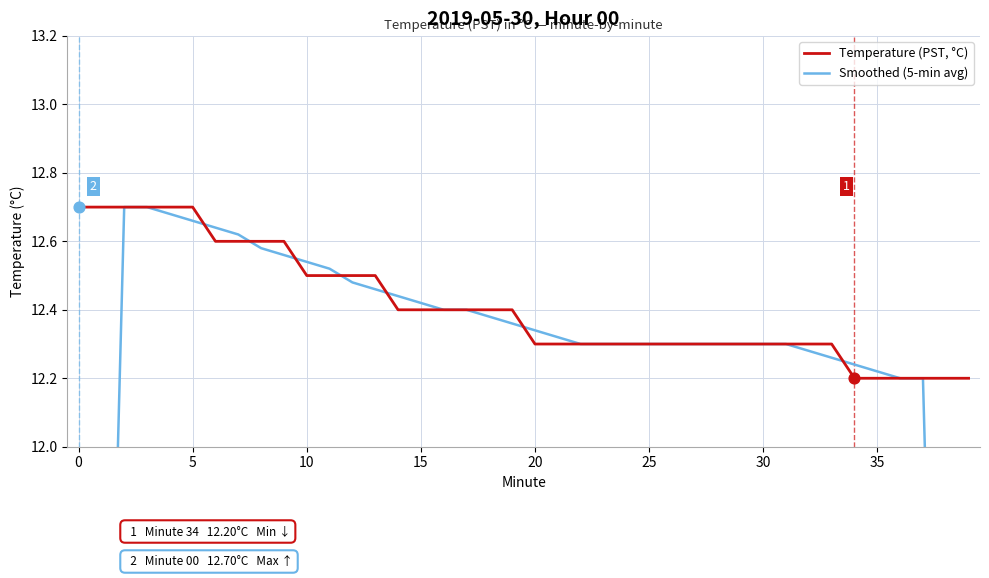

What are all the series names shown in the legend?

Temperature (PST, °C), Smoothed (5-min avg)